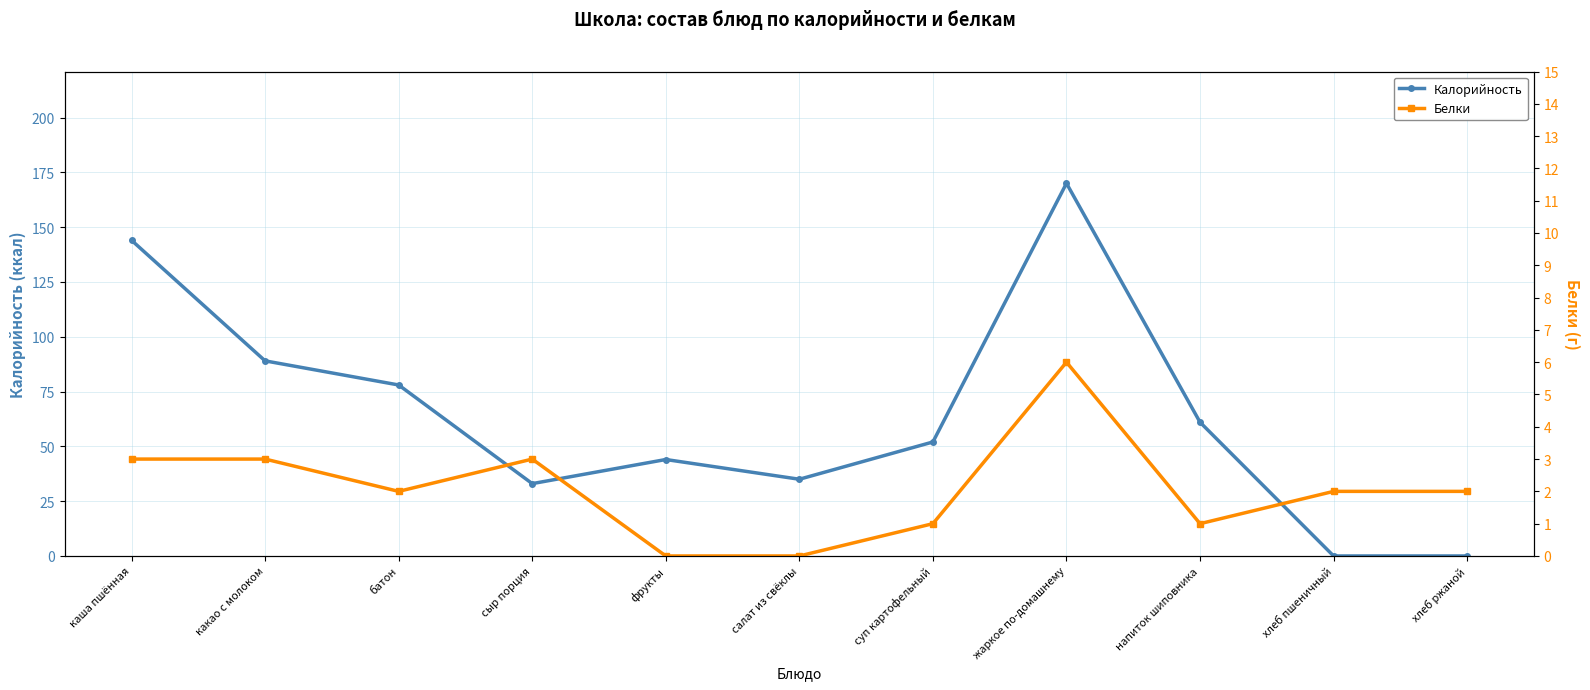

Is this an area chart (filled region under the line)?

No